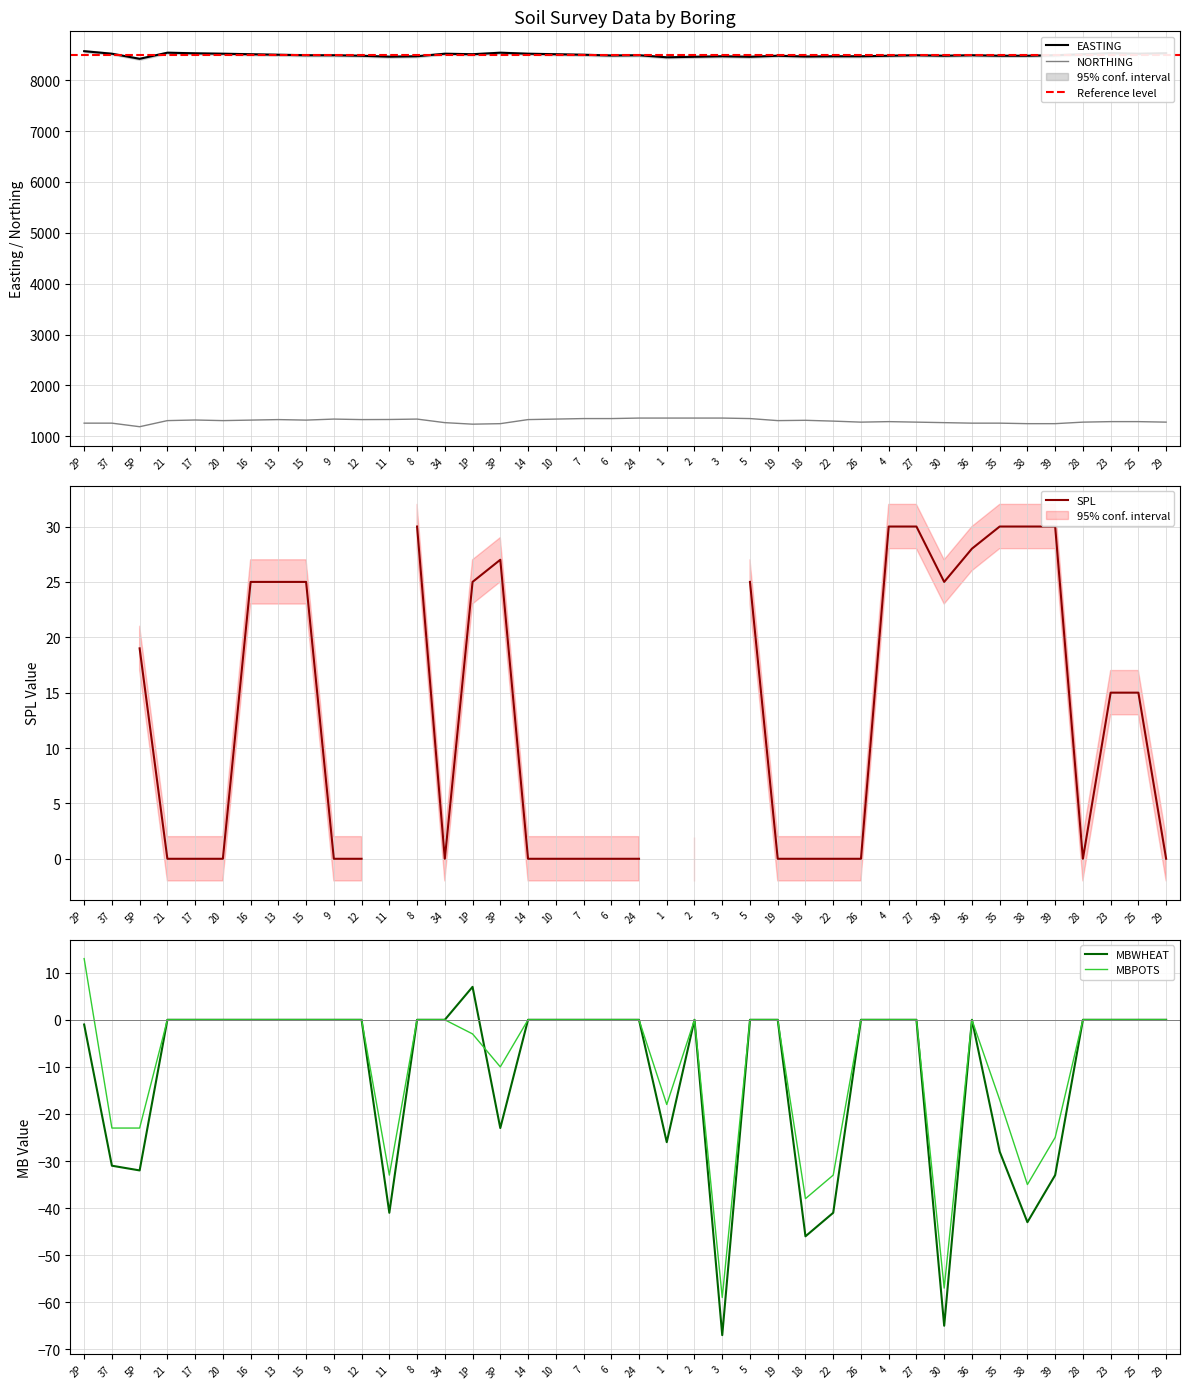

The value of EASTING at 11 is 3845. True or false?

False